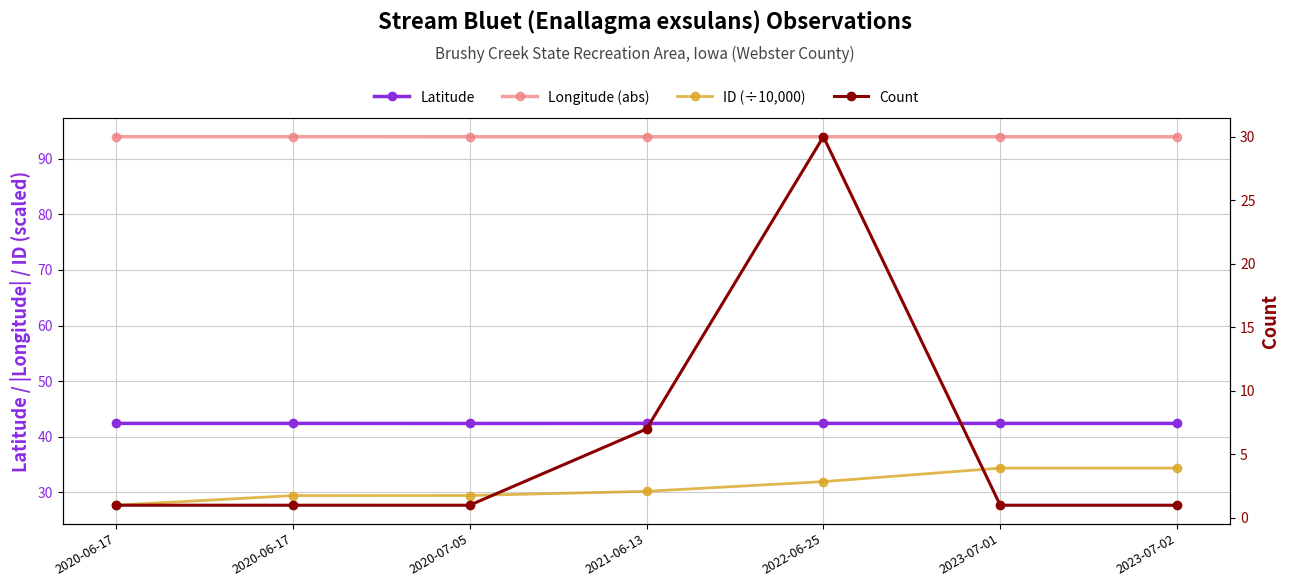

Which category has the lowest value across all series?

2020-06-17